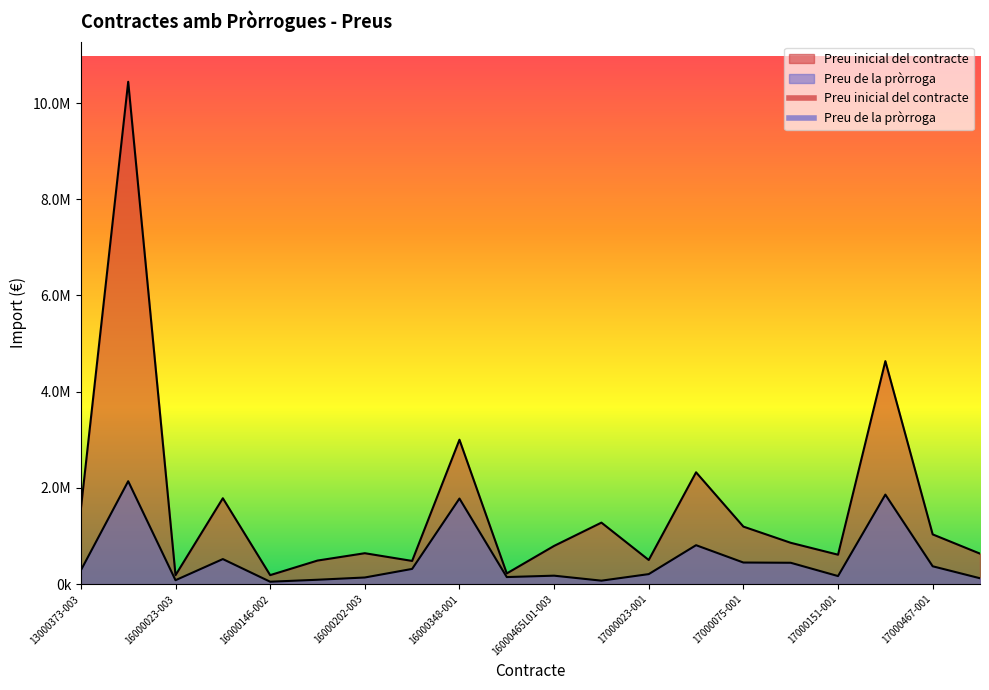

Rank the series at 16000475-002 from highest to lowest value.

Preu inicial del contracte, Preu de la pròrroga